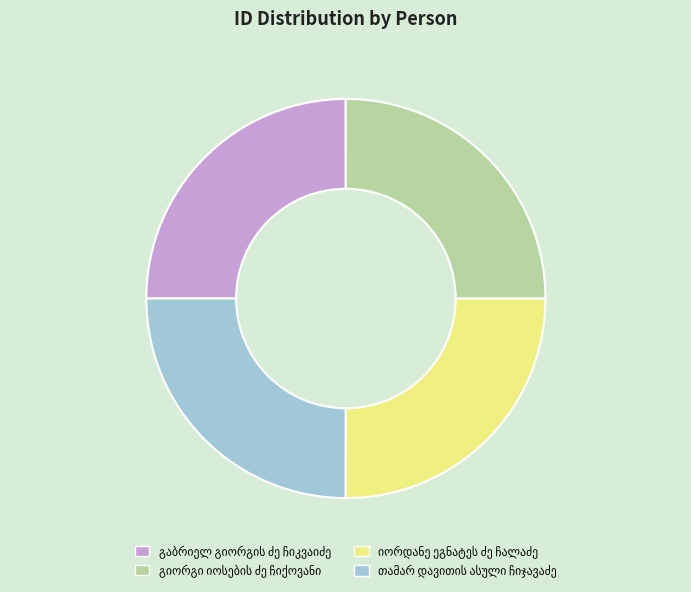

Does any single category account for the majority?

No